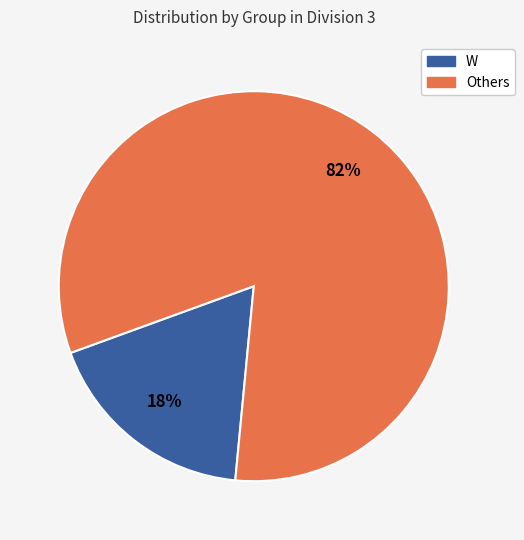

What percentage is the Others slice, to the nearest percent?

82%